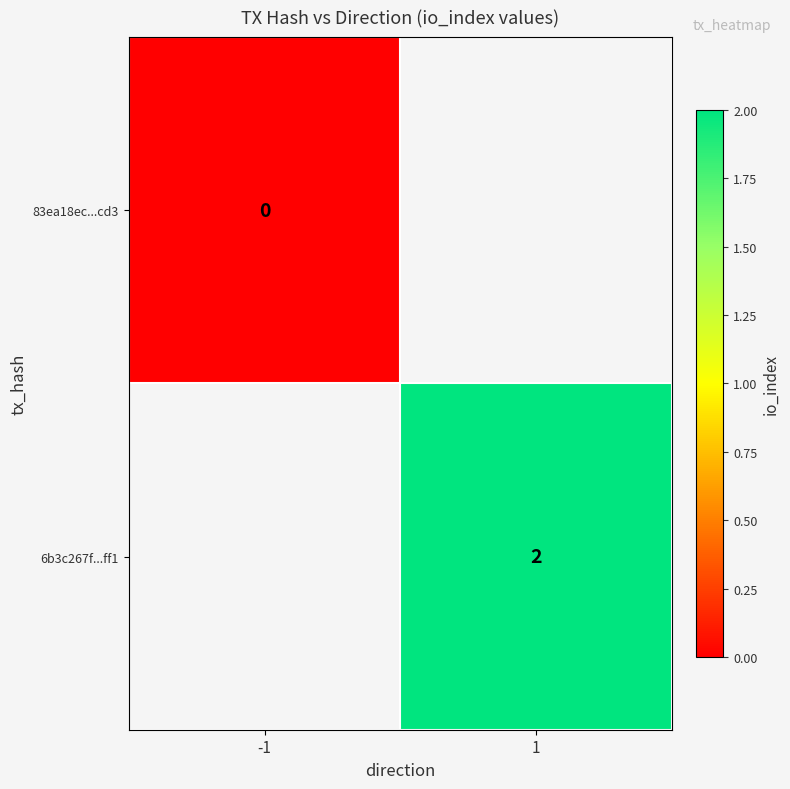

The value of 6b3c267f...ff1 at 1 is 1. True or false?

False